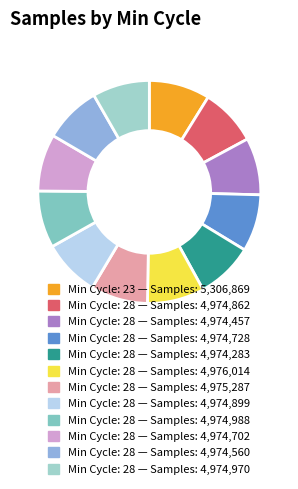

What is the smallest slice in the pie chart?

28